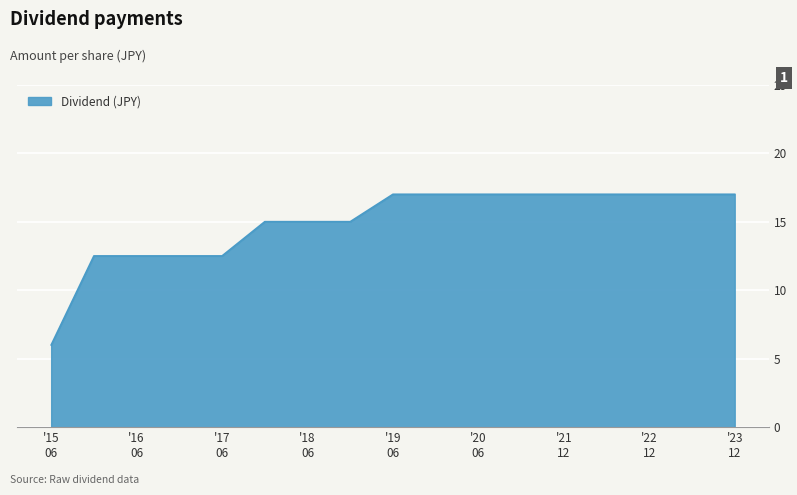

What is the difference between the second highest and second lowest values?

4.5